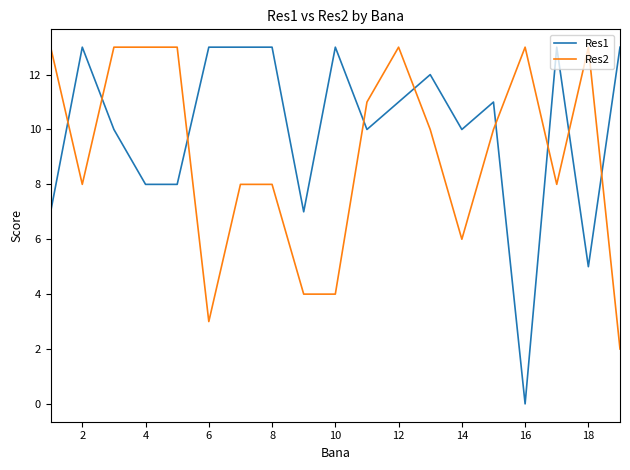

What is the lowest value of the Res2 series?

2